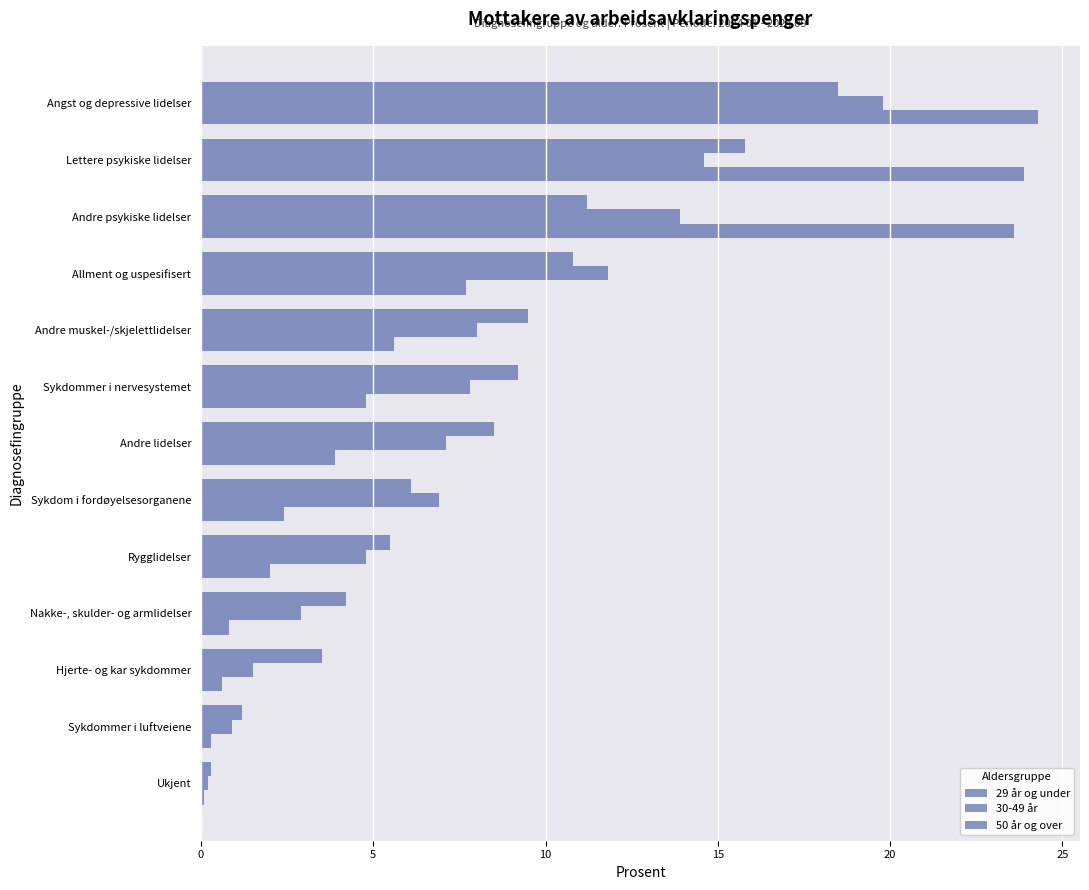

What is the difference between the second highest and minimum values in the 30-49 år series?

14.4